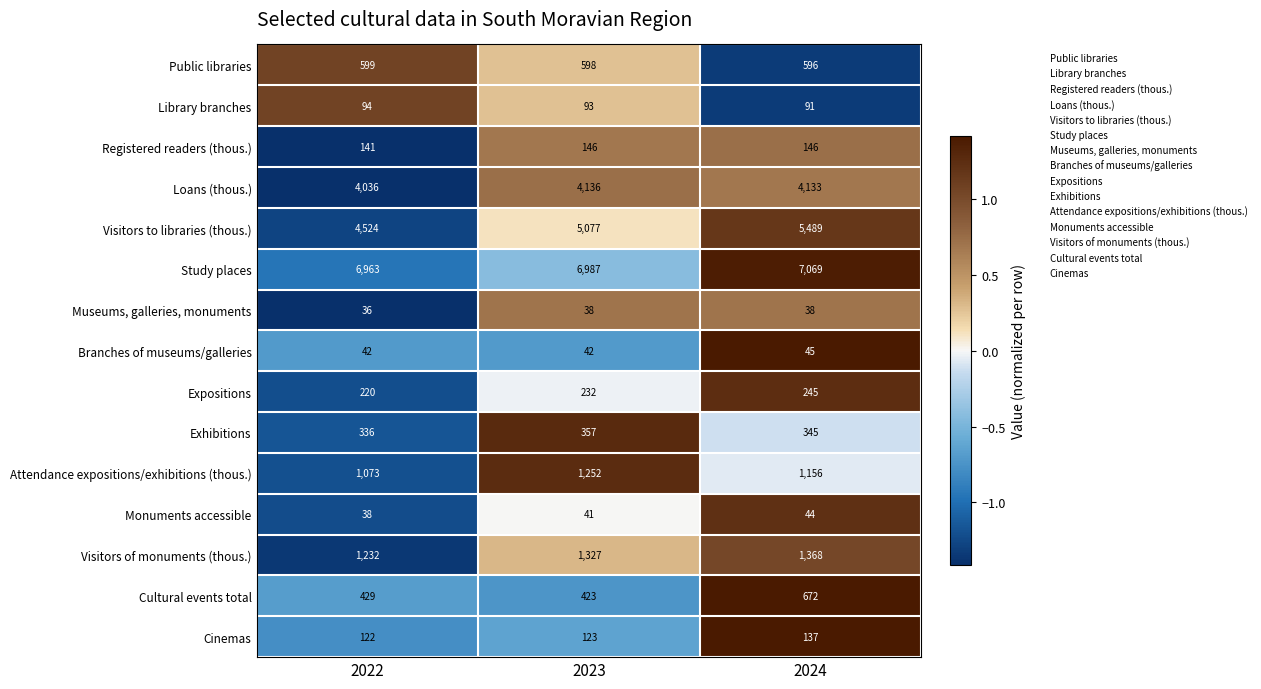

How many Visitors of monuments (thous.) values are between 1232 and 1368?

3